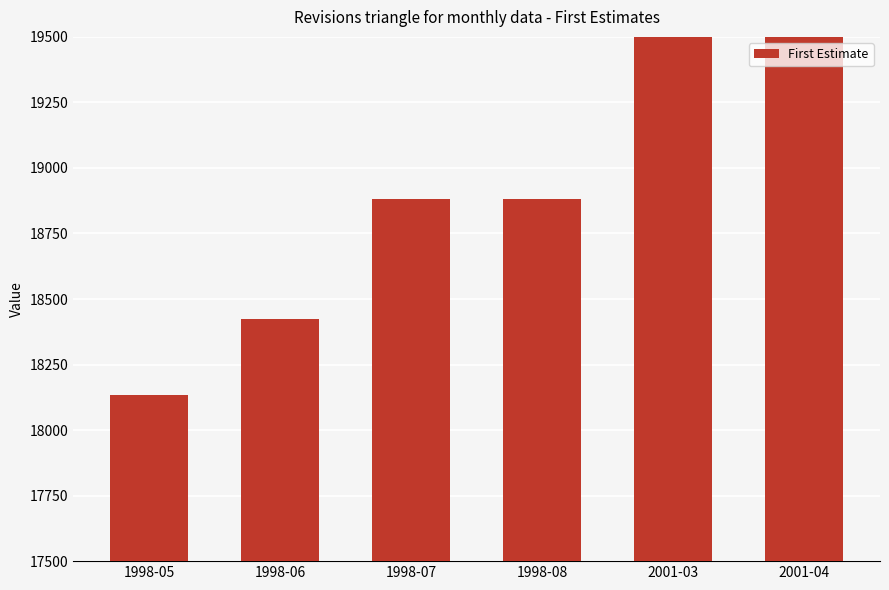

Which label corresponds to the smallest value in the chart?

1998-05